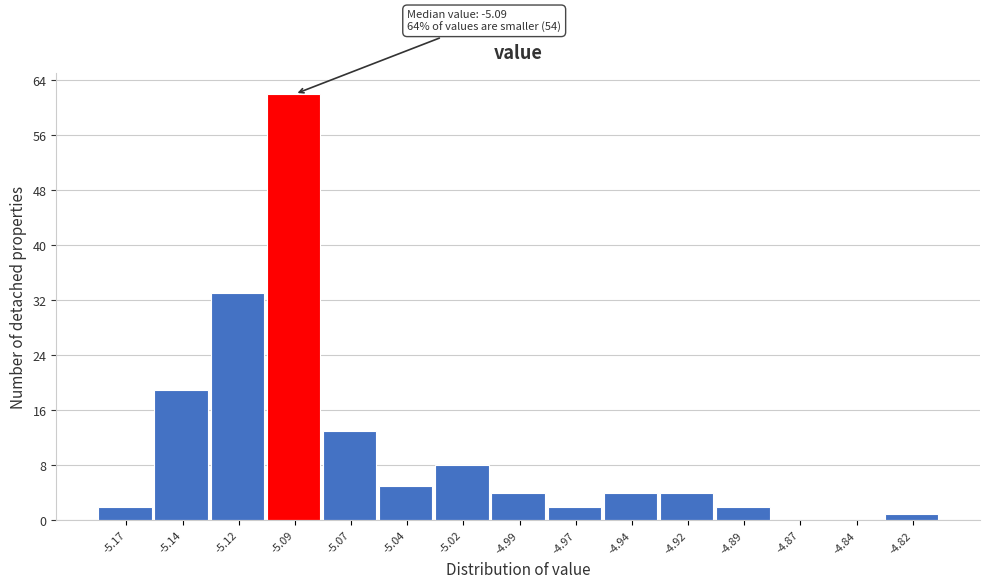

Reading right to left, what are all the values shown in this chart?

-4.82=1	-4.84=0	-4.87=0	-4.89=2	-4.92=4	-4.94=4	-4.97=2	-4.99=4	-5.02=8	-5.04=5	-5.07=13	-5.09=62	-5.12=33	-5.14=19	-5.17=2